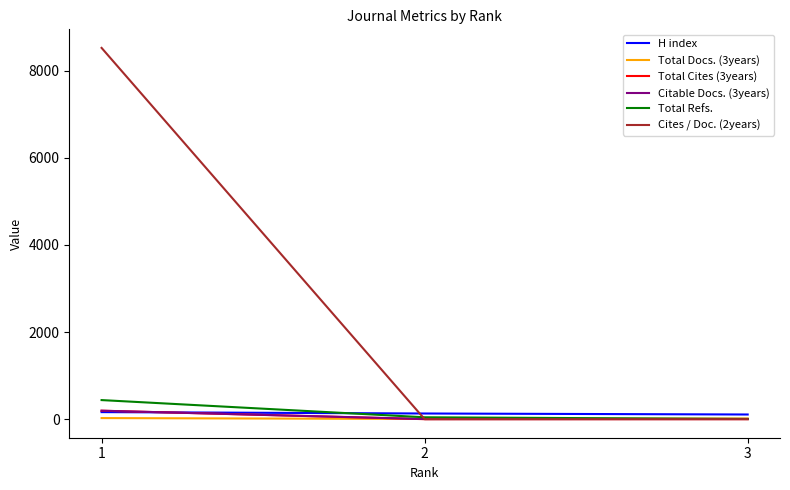

Which series has the widest spread of values?

Cites / Doc. (2years)